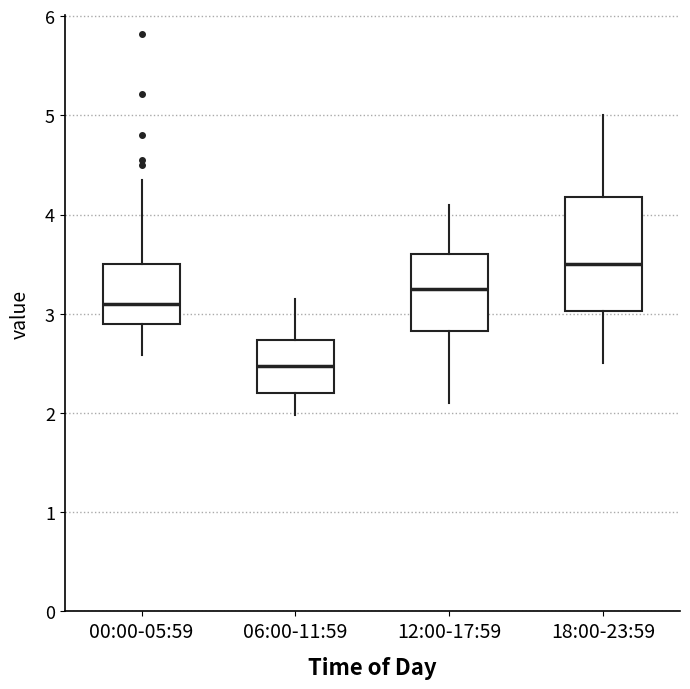

Comparing the boxes themselves (not the whiskers), which one is the tallest?

18:00-23:59